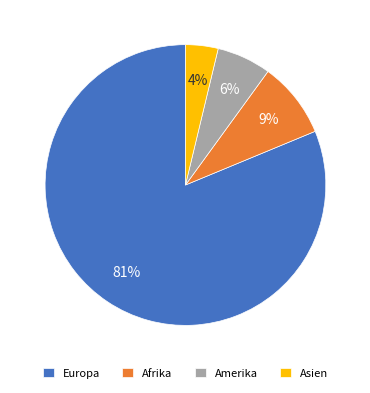

What is the largest slice in the pie chart?

Europa